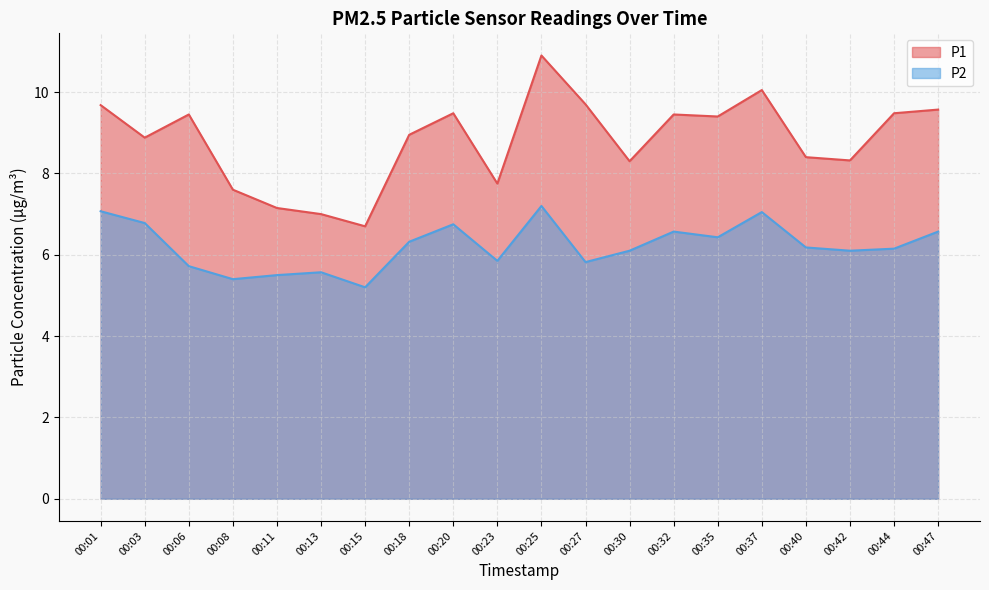

Reading left to right, what are all the values shown in this chart?

P1: 00:01=9.7	00:03=8.9	00:06=9.4	00:08=7.6	00:11=7.2	00:13=7.0	00:15=6.7	00:18=8.9	00:20=9.5	00:23=7.8	00:25=10.9	00:27=9.7	00:30=8.3	00:32=9.4	00:35=9.4	00:37=10.1	00:40=8.4	00:42=8.3	00:44=9.5	00:47=9.6
P2: 00:01=7.1	00:03=6.8	00:06=5.7	00:08=5.4	00:11=5.5	00:13=5.6	00:15=5.2	00:18=6.3	00:20=6.8	00:23=5.8	00:25=7.2	00:27=5.8	00:30=6.1	00:32=6.6	00:35=6.4	00:37=7.0	00:40=6.2	00:42=6.1	00:44=6.2	00:47=6.6